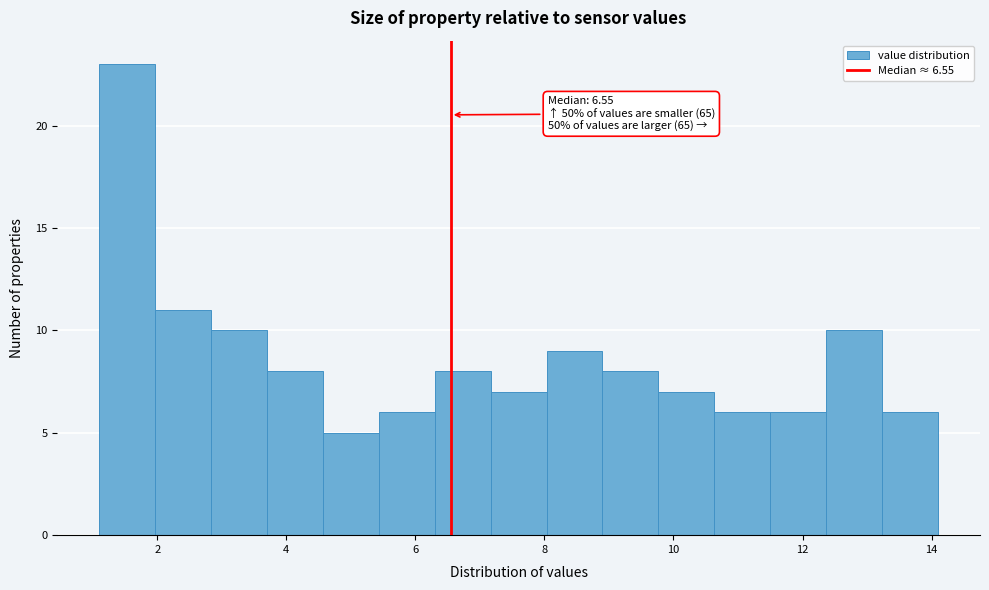

Which range on the x-axis has the tallest bar?

1.2 to 2.0